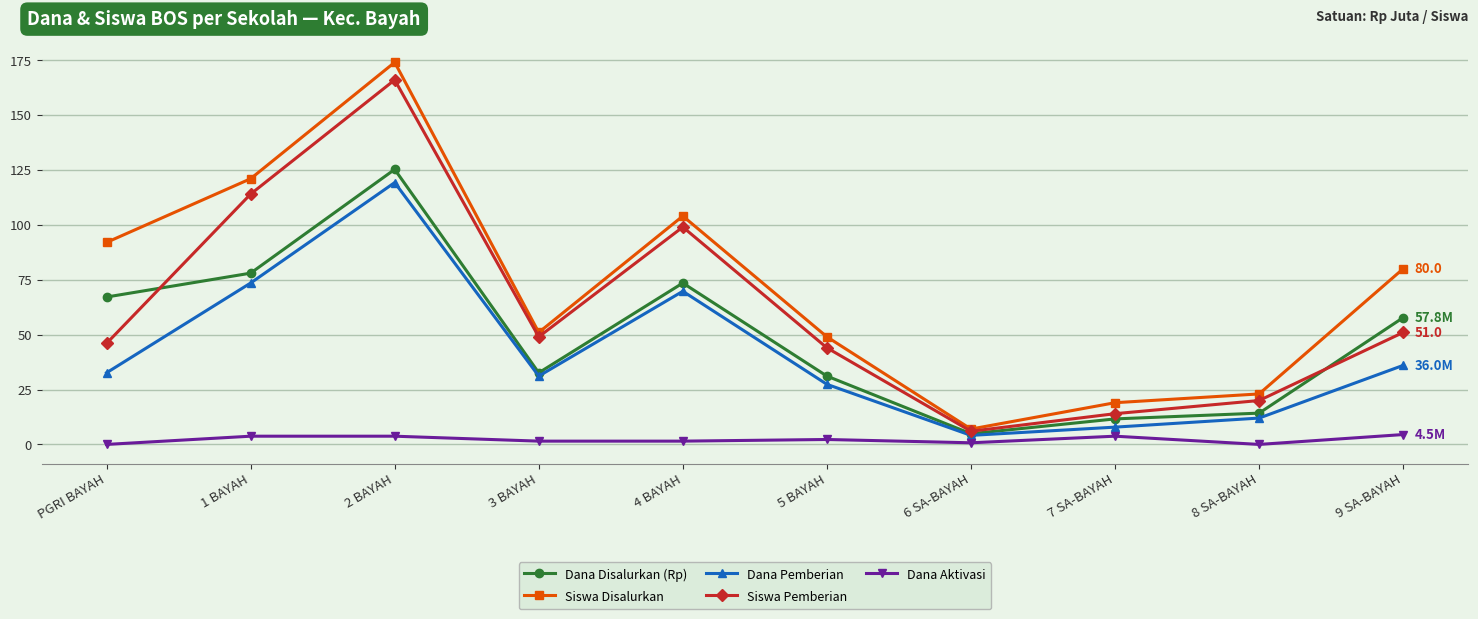

What is the minimum value for Dana Pemberian?

4.1